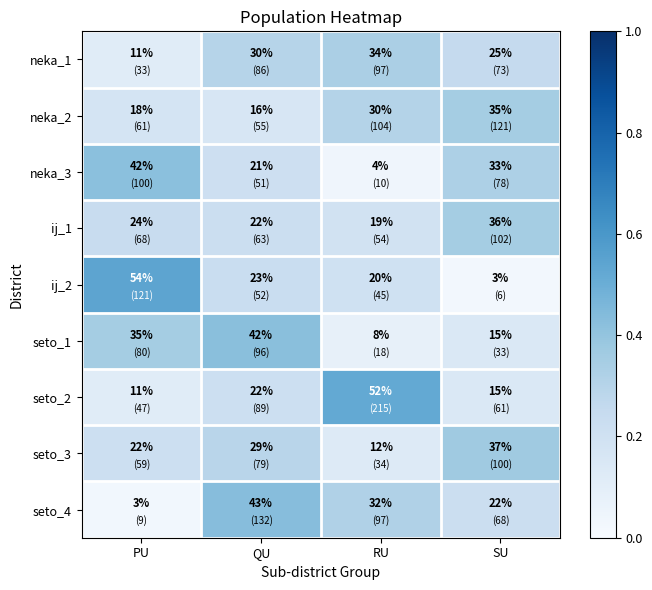

What value does the seto_4 series have at QU, to the nearest 10?

40